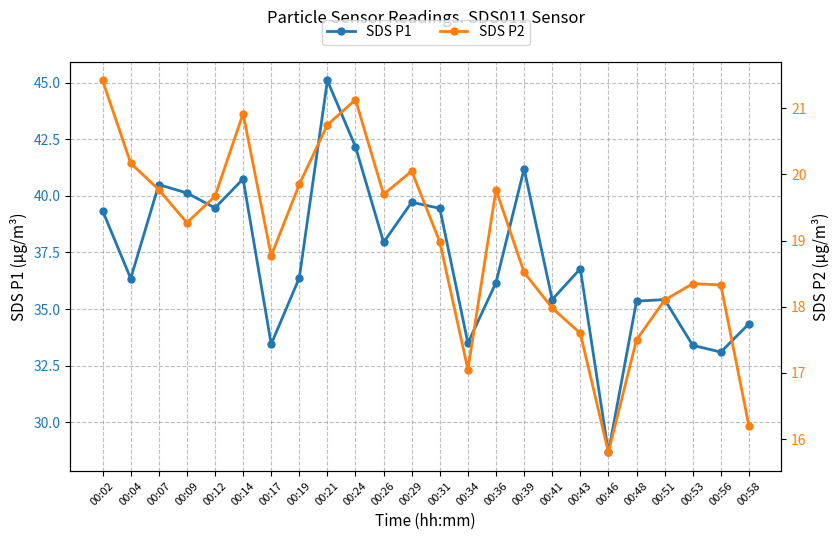

Between 00:24 and 00:56, which is larger?

00:24